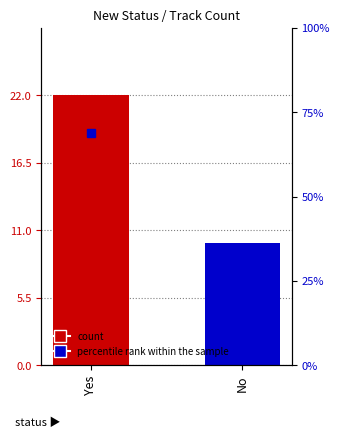

Between Yes and No, which is larger?

Yes